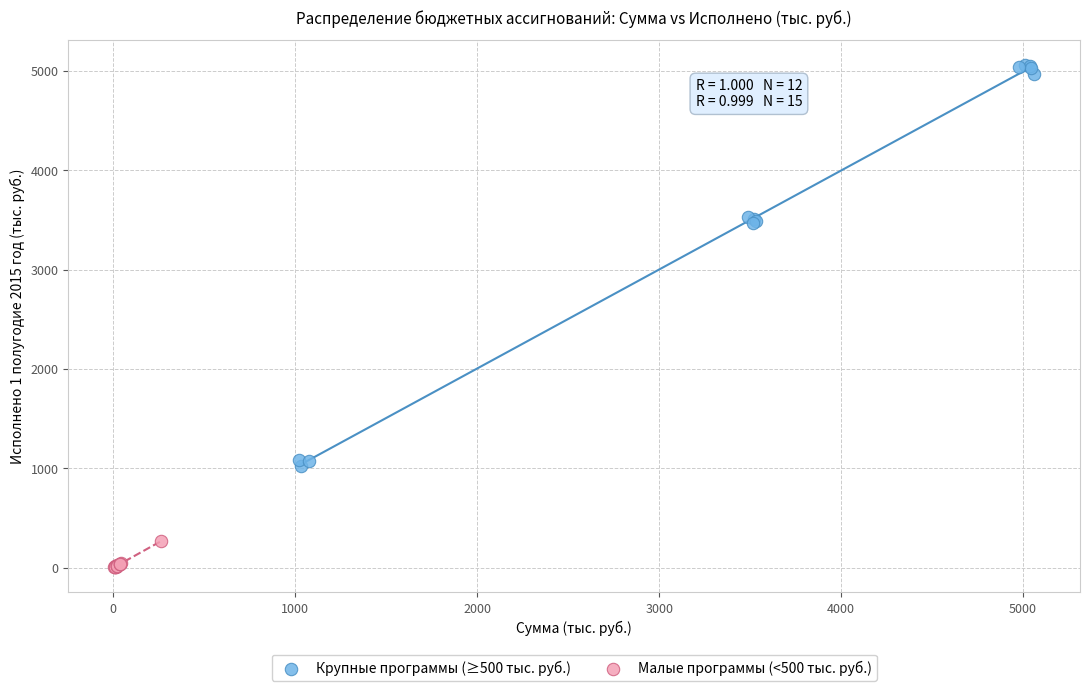

Which series has the largest Y range (max minus min)?

Крупные программы (≥500 тыс. руб.)